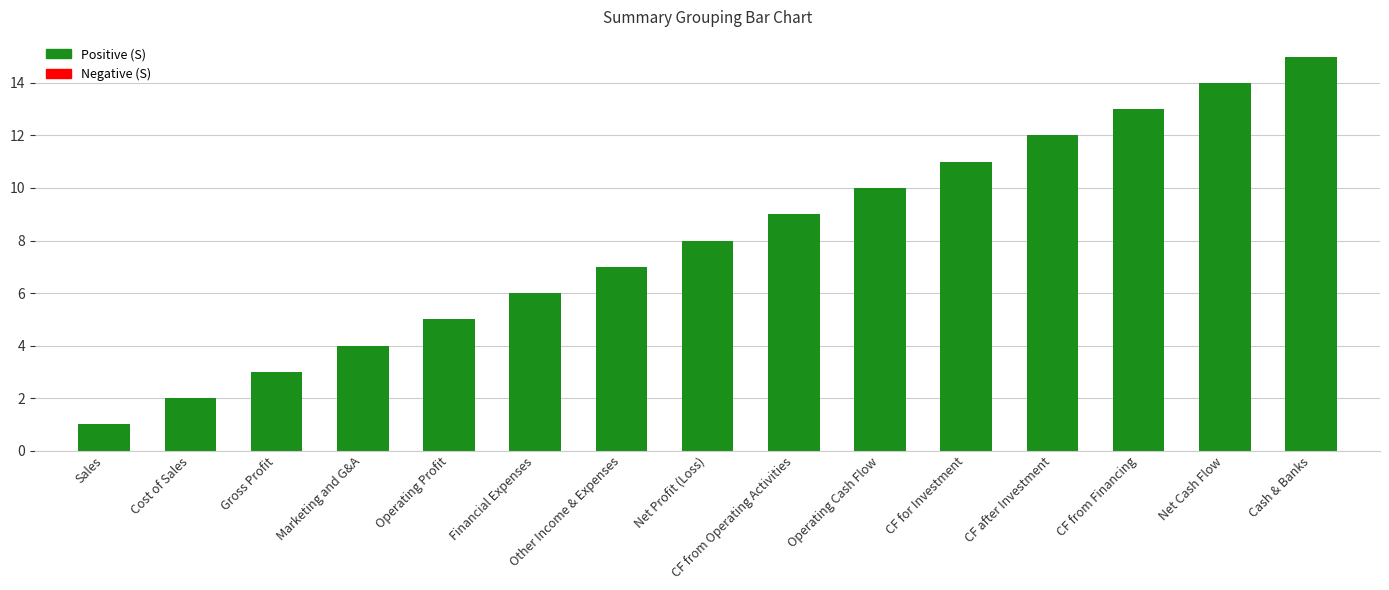

What is the change in value from Financial Expenses to Operating Cash Flow?

+4